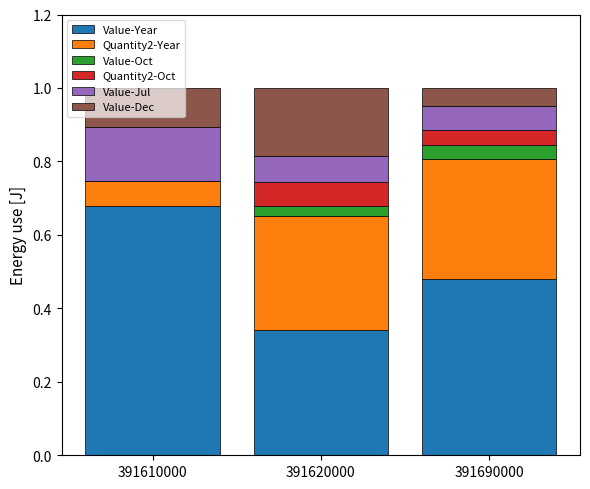

What are all the series names shown in the legend?

Value-Year, Quantity2-Year, Value-Oct, Quantity2-Oct, Value-Jul, Value-Dec